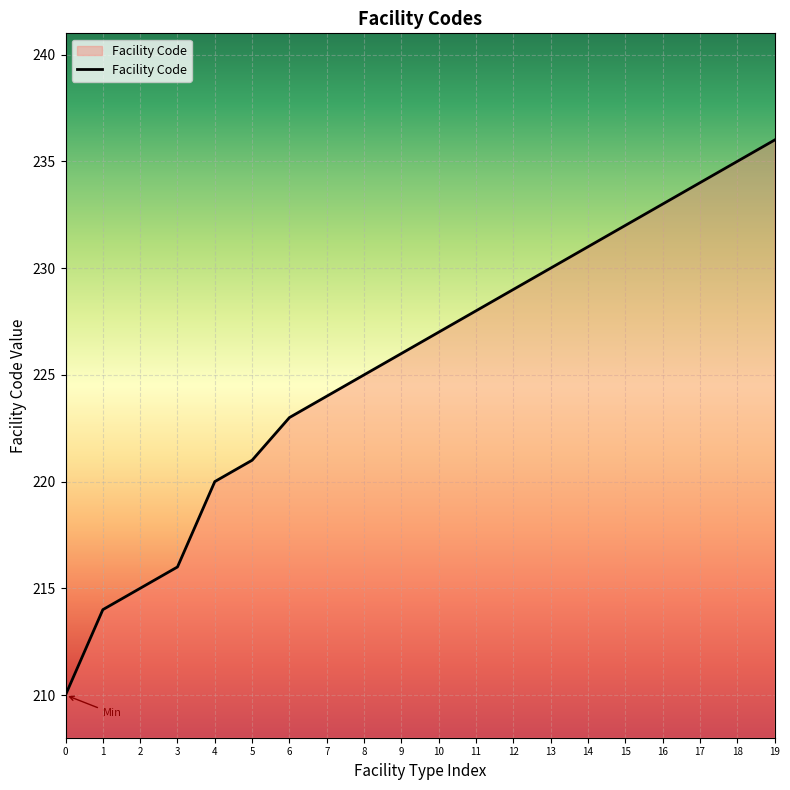

The value at 16 is 417. True or false?

False